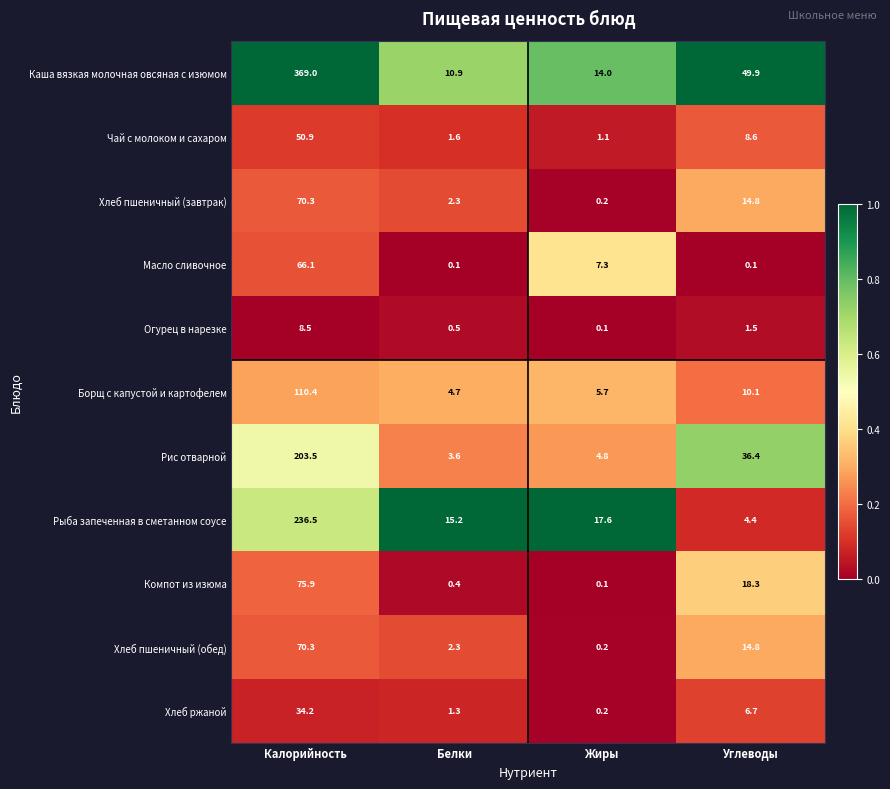

At which label does Рыба запеченная в сметанном соусе reach its minimum?

Углеводы